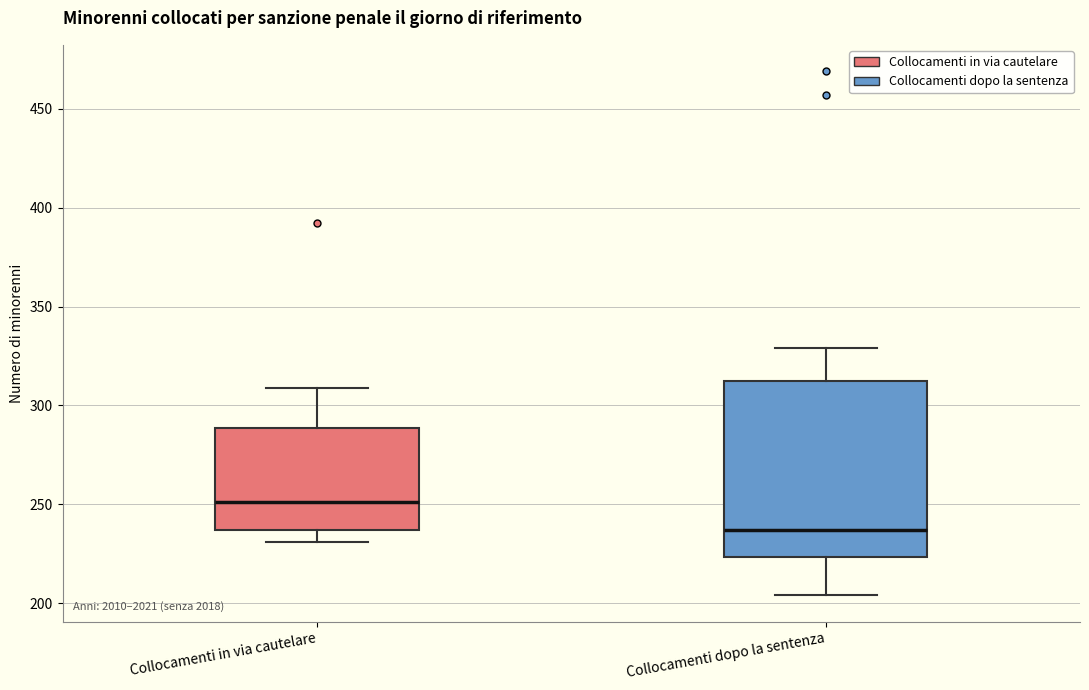

Reading left to right, transcribe this box plot: for each box, give where its median line is, the range the box spans, and where its two whiskers end, as read against the y-axis. The values are not printed on the chart, so give them approximately, as read against the axis.

Collocamenti in via cautelare: median 250, box 235 to 290, whiskers 230 to 310
Collocamenti dopo la sentenza: median 235, box 225 to 315, whiskers 205 to 330